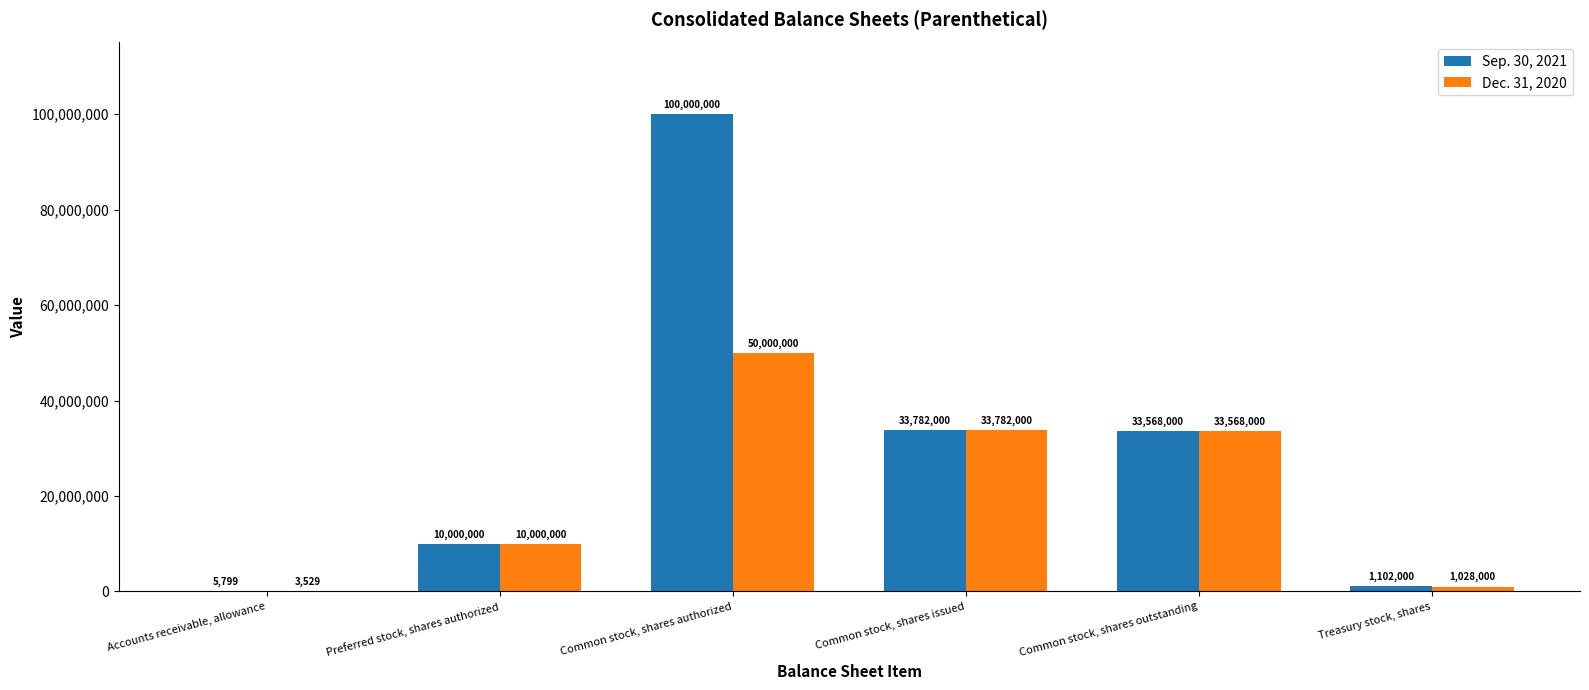

How many distinct data groups are displayed?

2